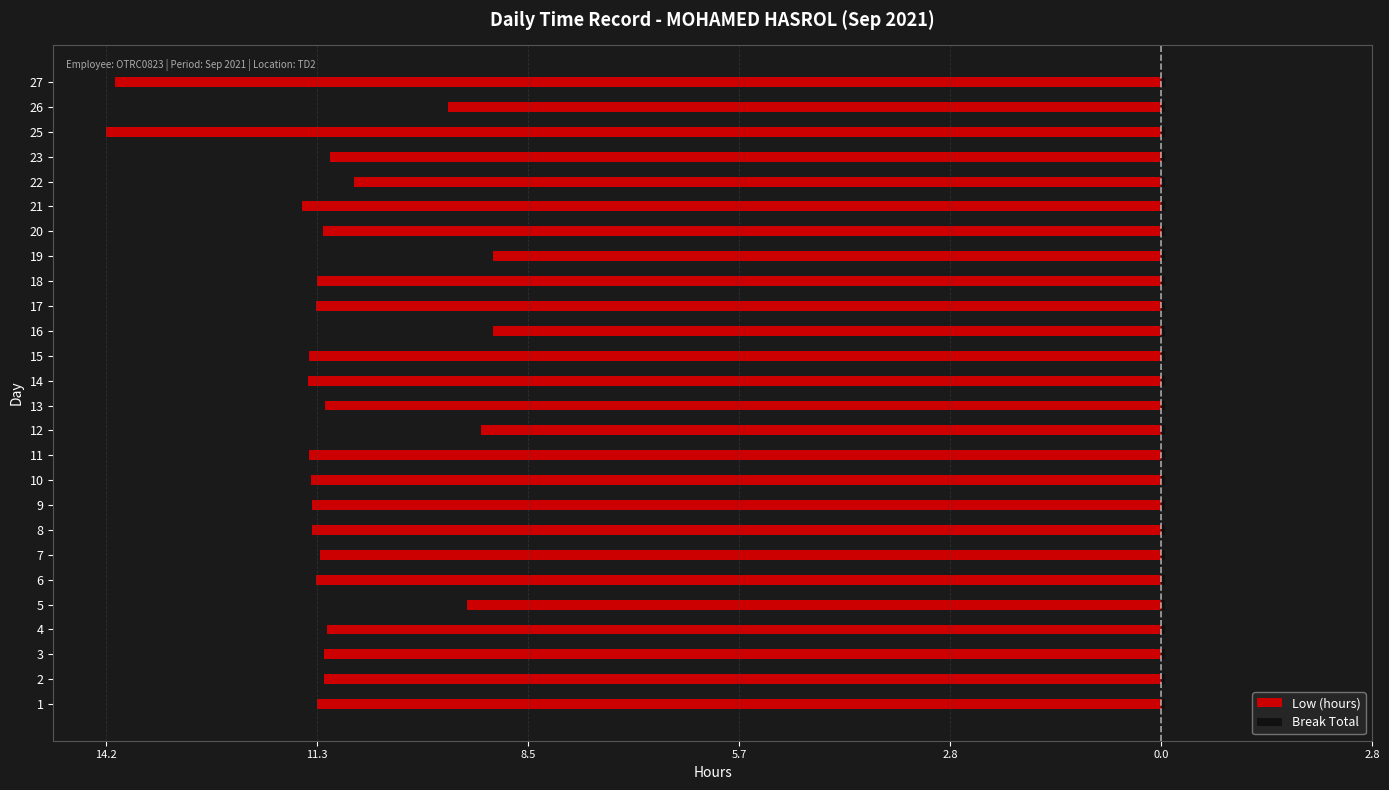

Are the bars horizontal?

Yes